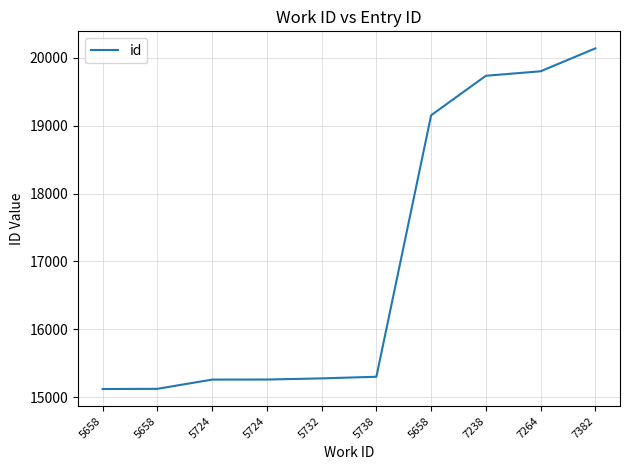

Reading left to right, list all the values displayed in this chart.

15118	15121	15257	15258	15275	15299	19154	19736	19802	20140